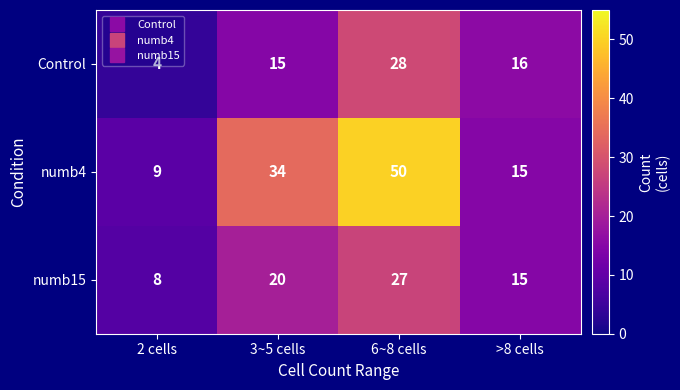

How many data points does each series have?

4